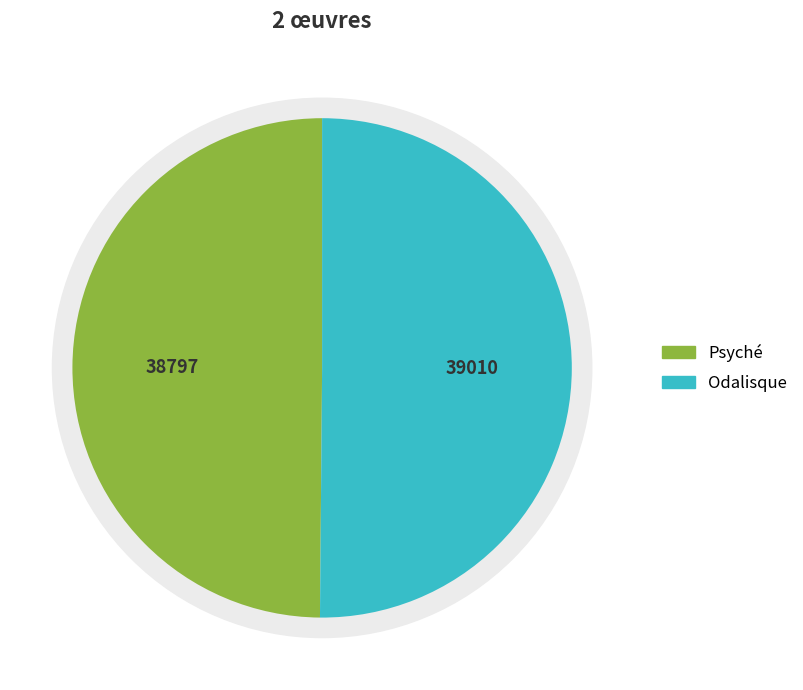

Which slice is the largest?

Odalisque